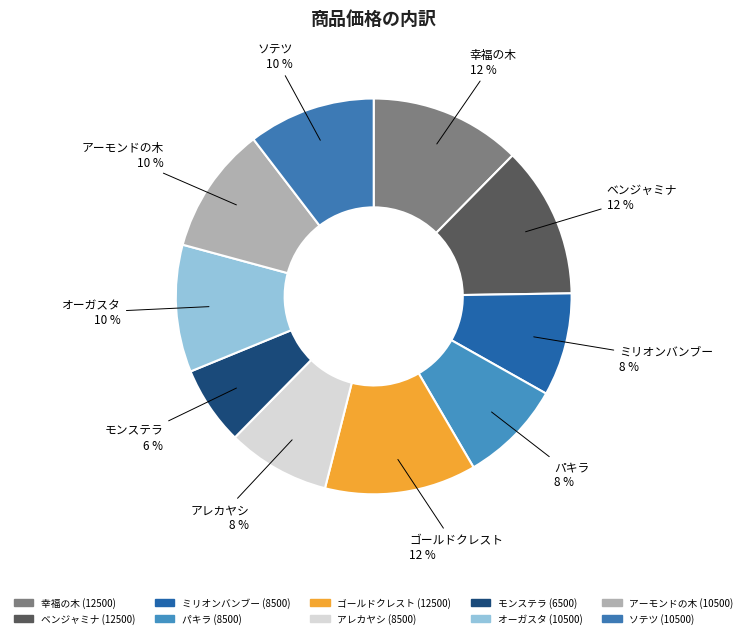

Which has a higher value, アレカヤシ or ベンジャミナ?

ベンジャミナ